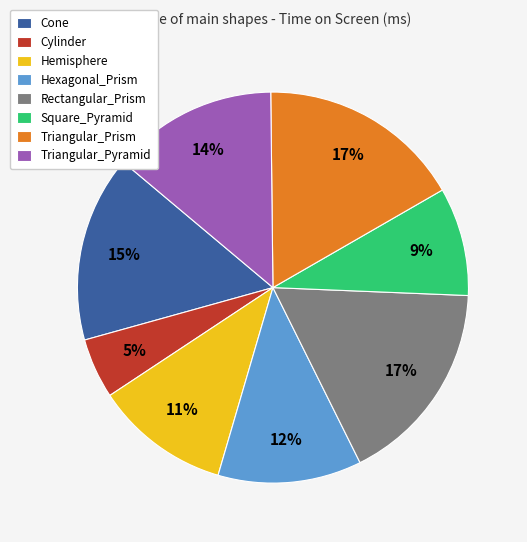

How many segments does this pie chart have?

8